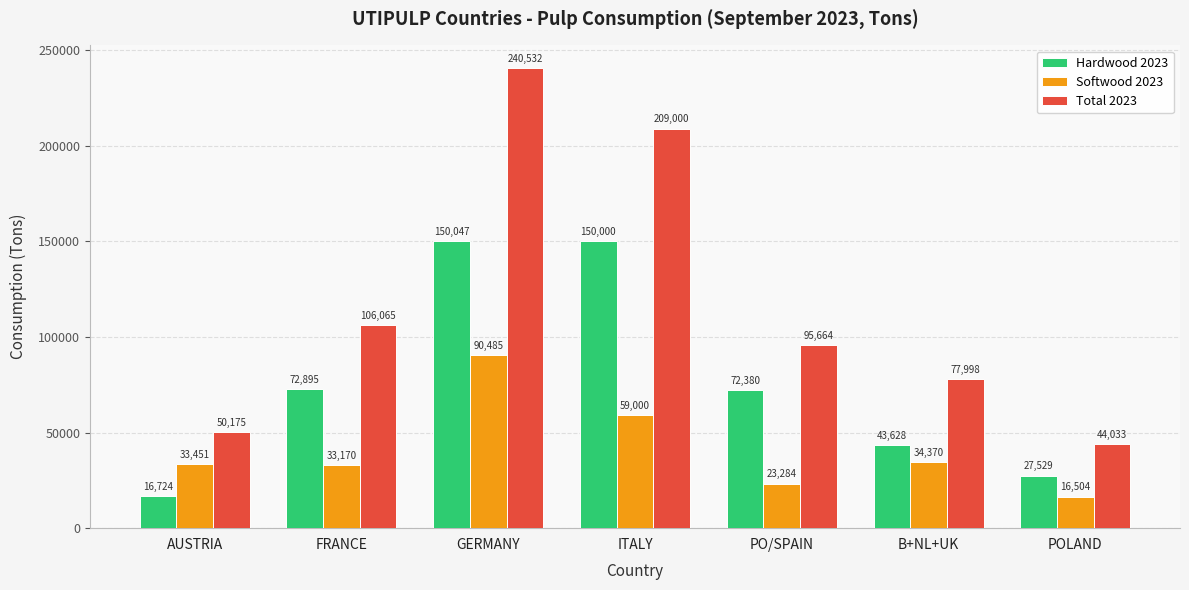

Are the bars grouped side by side (vs. stacked)?

Yes